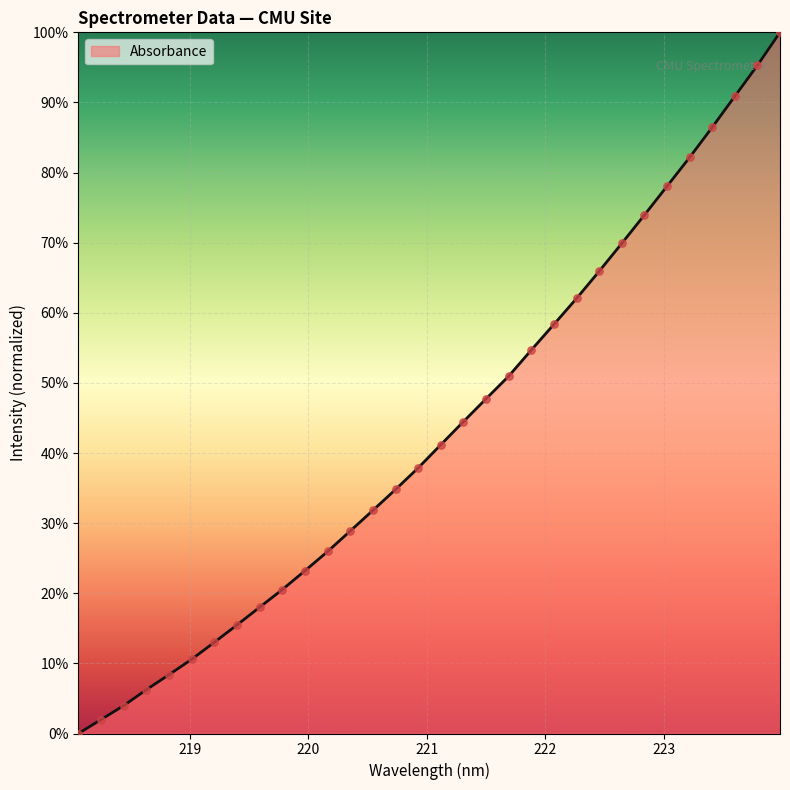

What is the greatest value displayed?

100.0